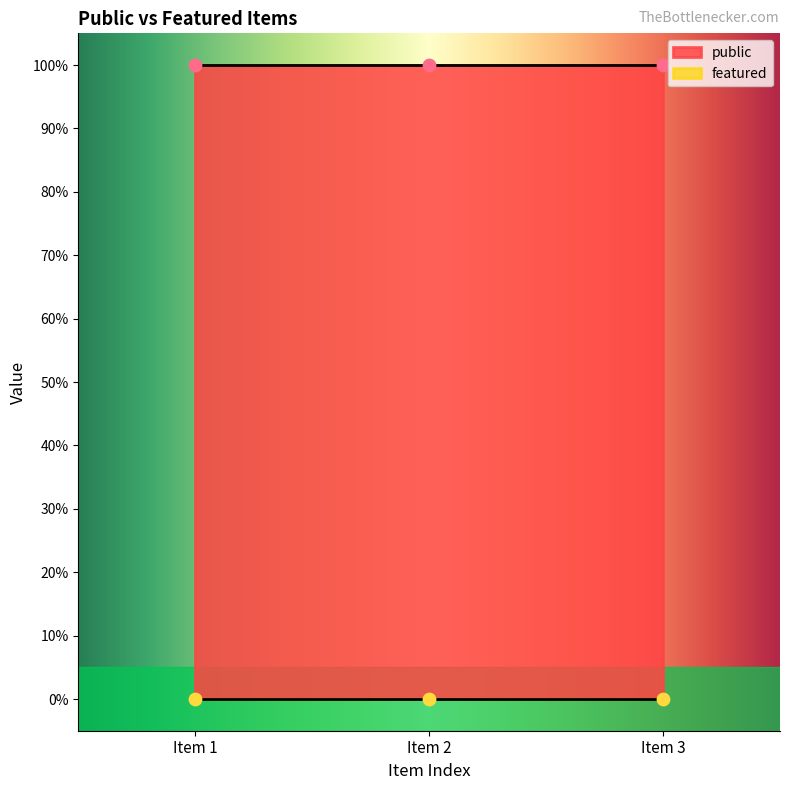

At how many categories does at least one series exceed 0?

3